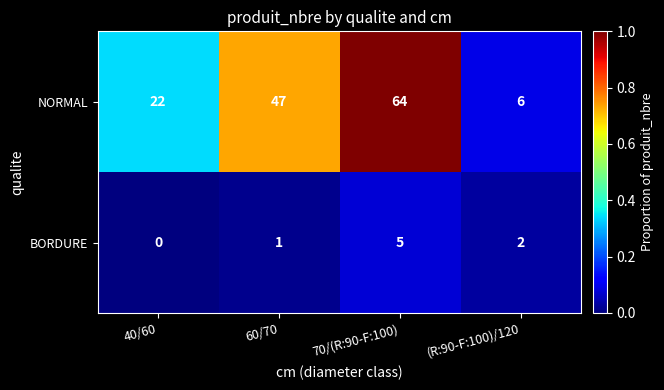

What is the spread (max minus min) of values at (R:90-F:100)/120?

4